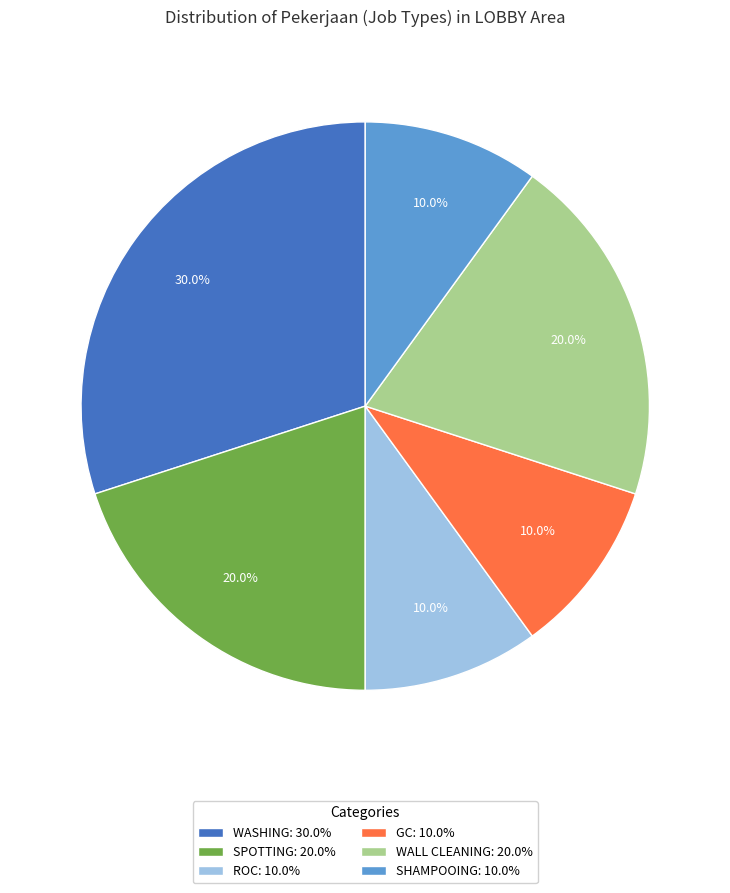

What is the ratio of the value at WALL CLEANING: 20.0% to the value at WASHING: 30.0%?

0.7